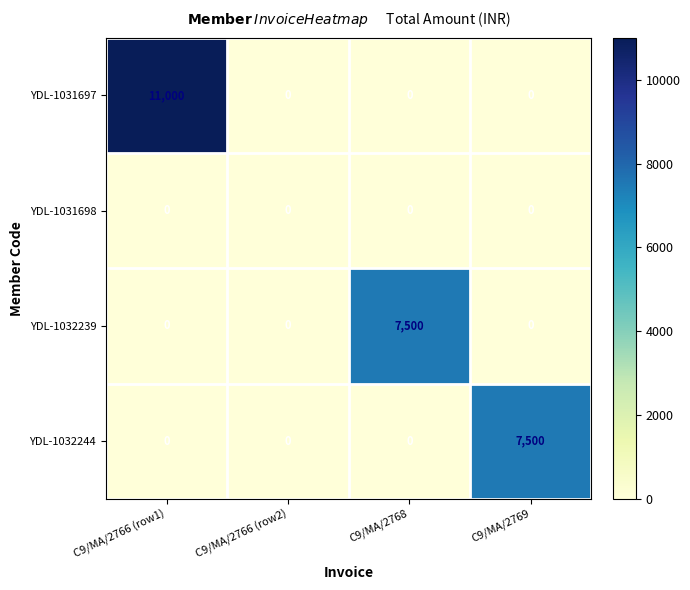

At which category is the sum across all series the highest?

C9/MA/2766 (row1)